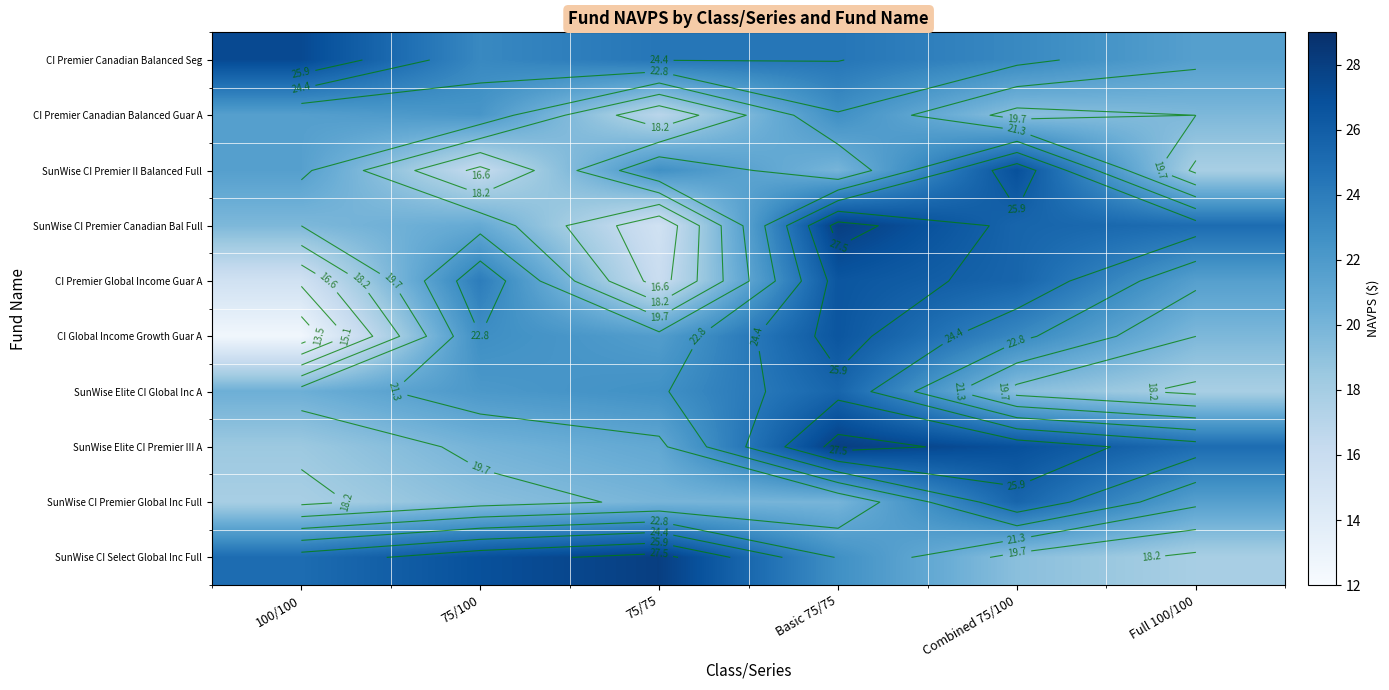

At which category is the sum across all series the highest?

Basic 75/75